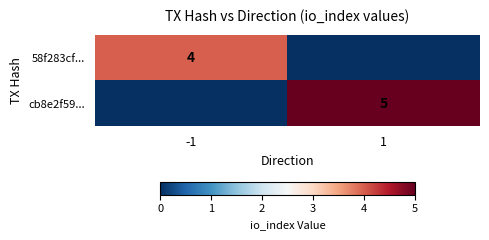

The 58f283cf... series shows 6 at -1. True or false?

False